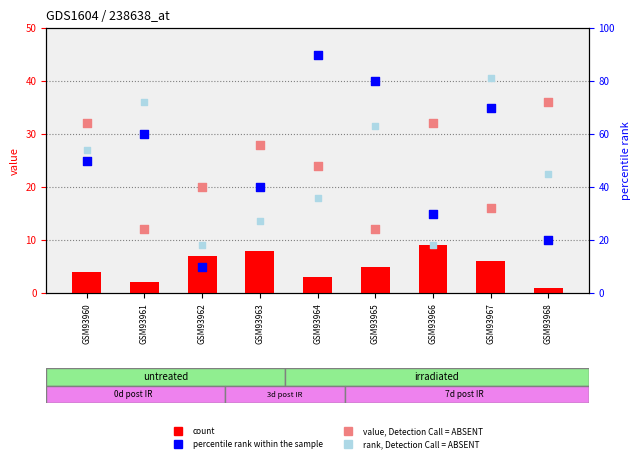

Is the value of col_4 (count) at GSM93964 greater than the value of col_2 rank (ABSENT) at GSM93965?

No